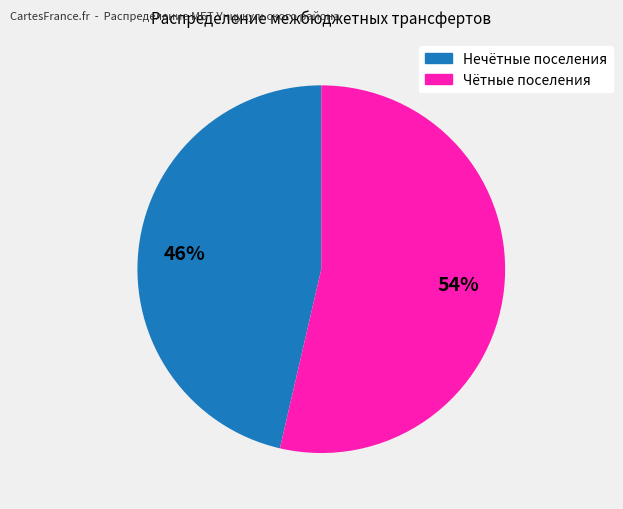

Does any single category account for the majority?

Yes